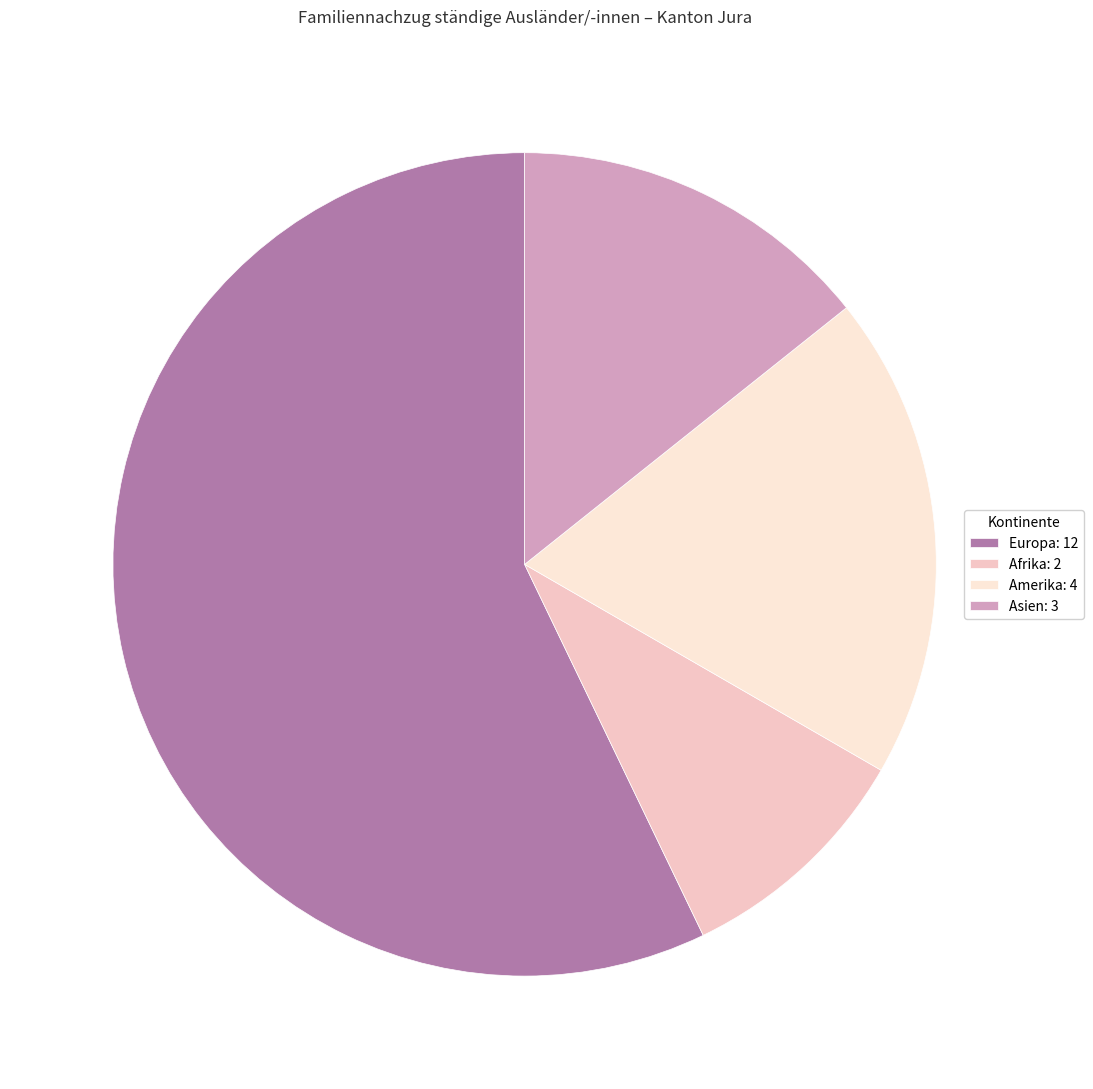

What is the smallest slice in the pie chart?

Afrika: 2